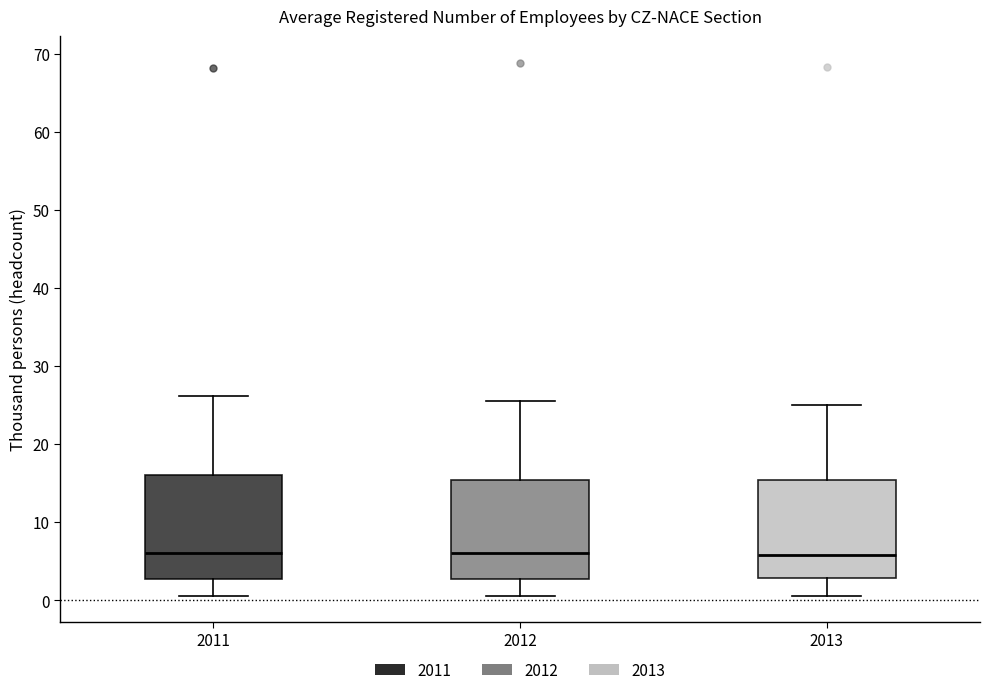

Reading left to right, transcribe this box plot: for each box, give where its median line is, the range the box spans, and where its two whiskers end, as read against the y-axis. The values are not printed on the chart, so give them approximately, as read against the axis.

2011: median 6, box 3 to 16, whiskers 1 to 26
2012: median 6, box 3 to 15, whiskers 1 to 26
2013: median 6, box 3 to 15, whiskers 1 to 25